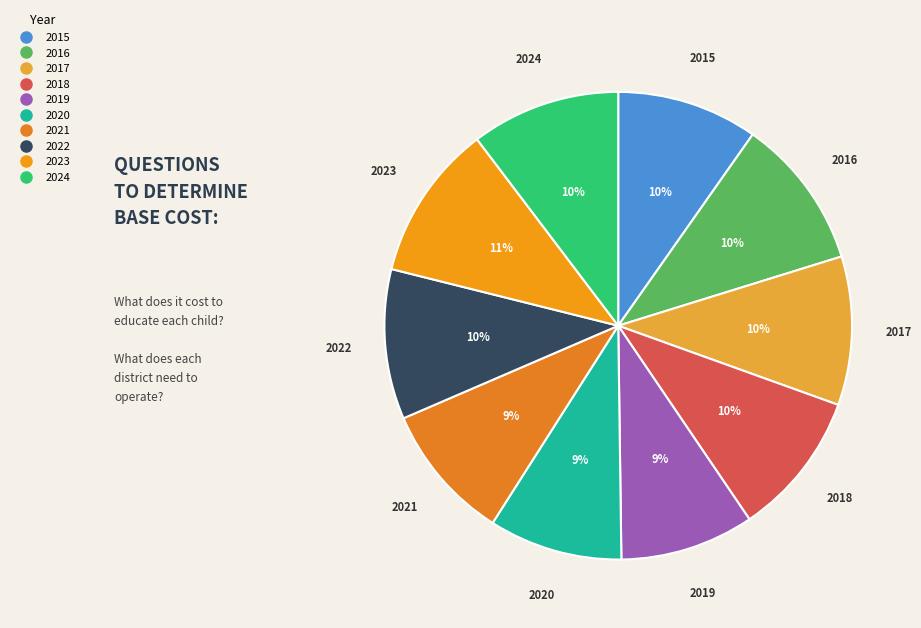

To the nearest percent, what portion does 2018 represent?

10%